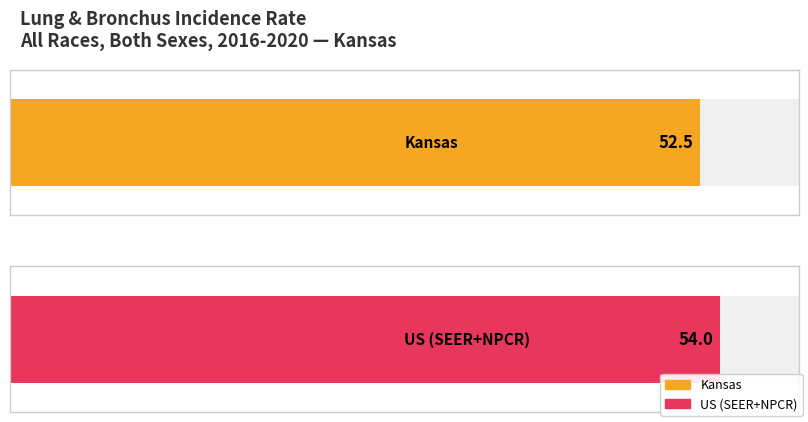

List the labels in order of Upper 95% CI value, smallest first.

Kansas, US (SEER+NPCR)